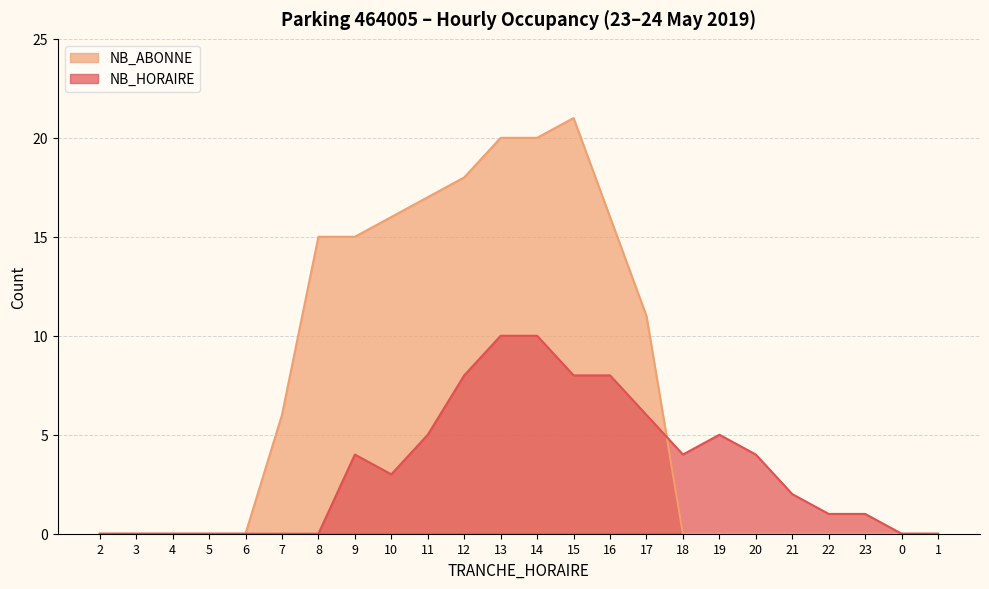

List the labels in order of NB_ABONNE value, largest first.

15, 13, 14, 12, 11, 10, 16, 8, 9, 17, 7, 2, 3, 4, 5, 6, 18, 19, 20, 21, 22, 23, 0, 1